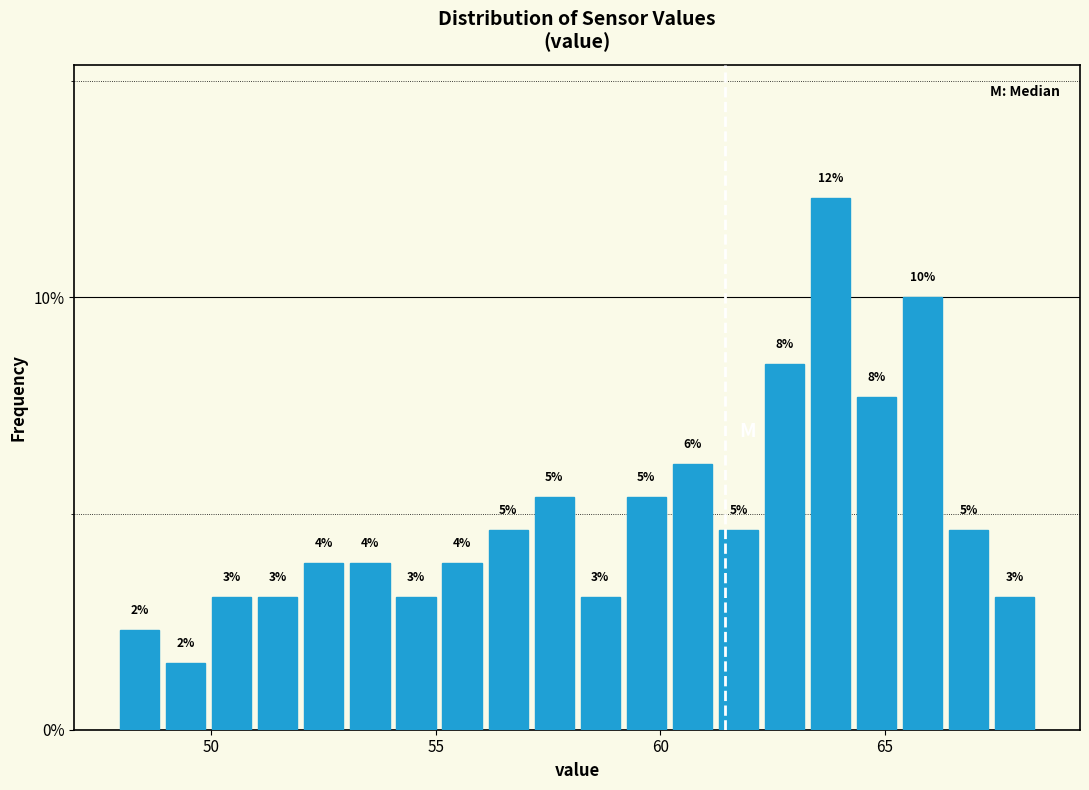

Around what value on the x-axis is the tallest bar? Give the approximate position of its centre, as read against the axis.

64.0